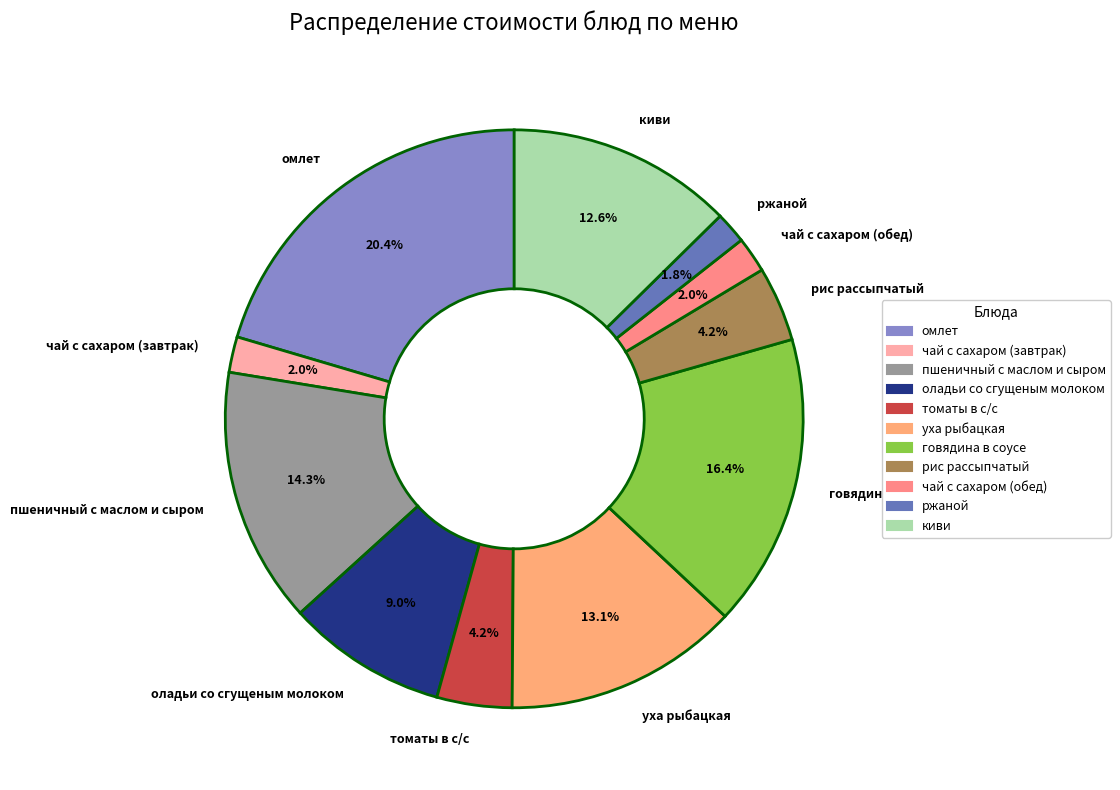

Is it true that ржаной is 2% of the pie?

True